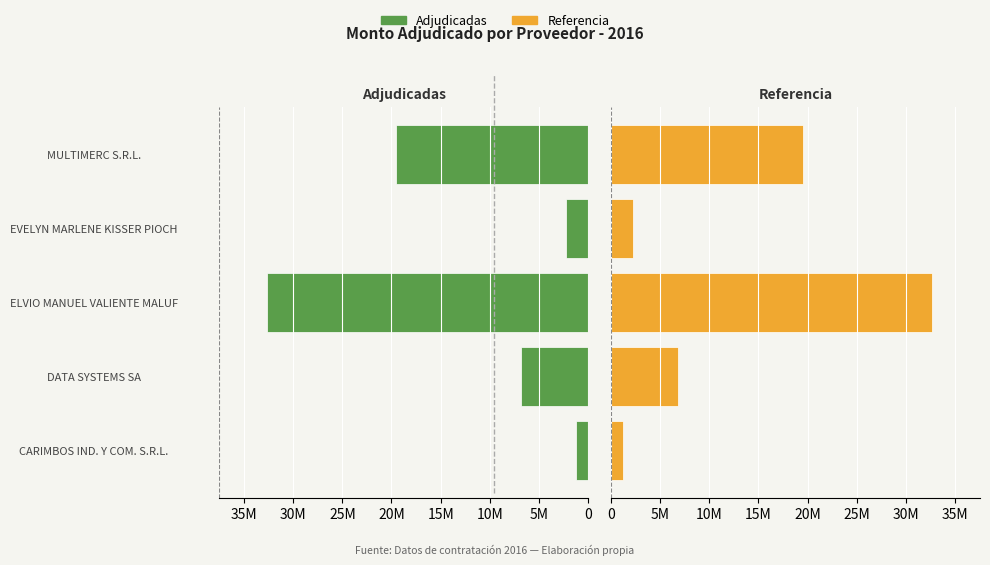

Is the value of Monto Adjudicado (ref) at MULTIMERC S.R.L. greater than the value of Monto Adjudicado at MULTIMERC S.R.L.?

No